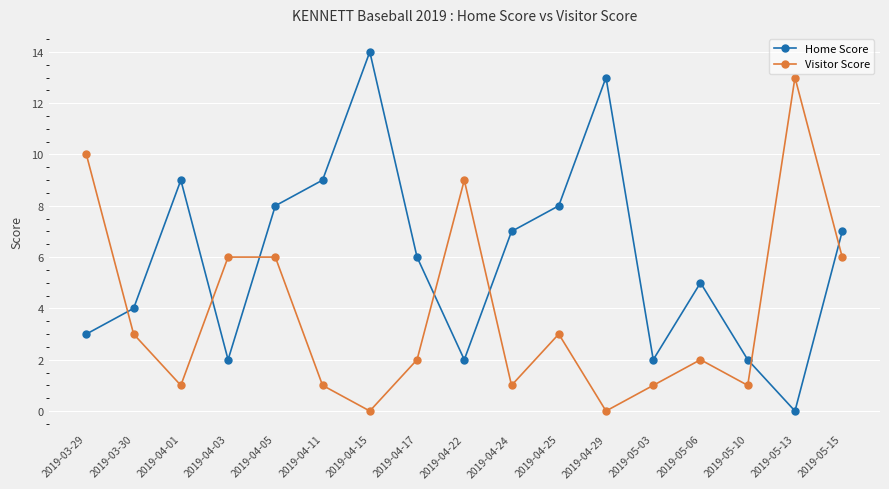

Which series has the largest range (max minus min)?

Home Score